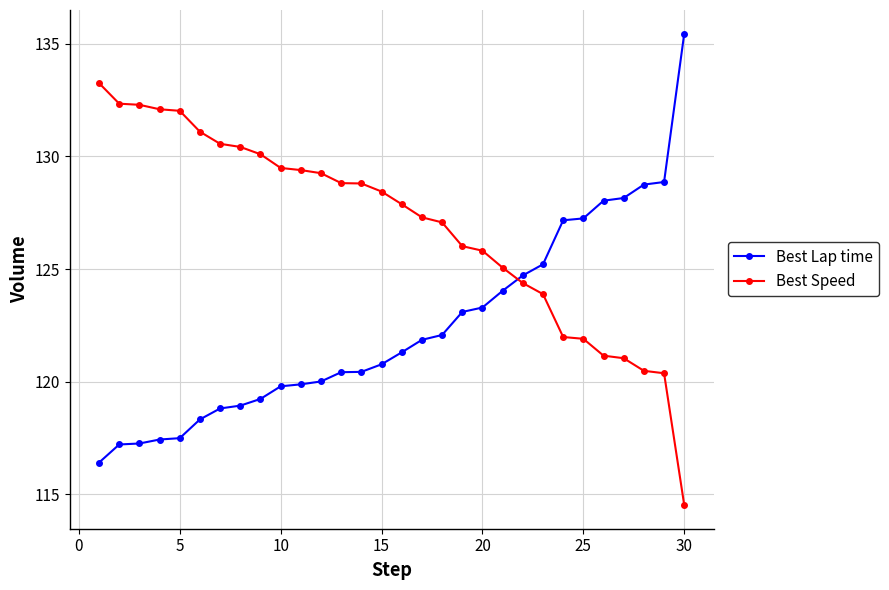

Which series has the largest total across all categories?

Best Speed